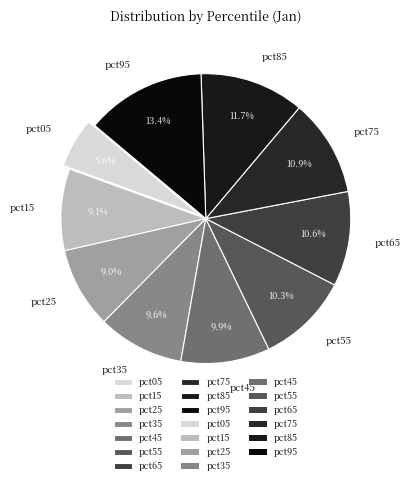

What is the total percentage of pct65 and pct15?

19.7%